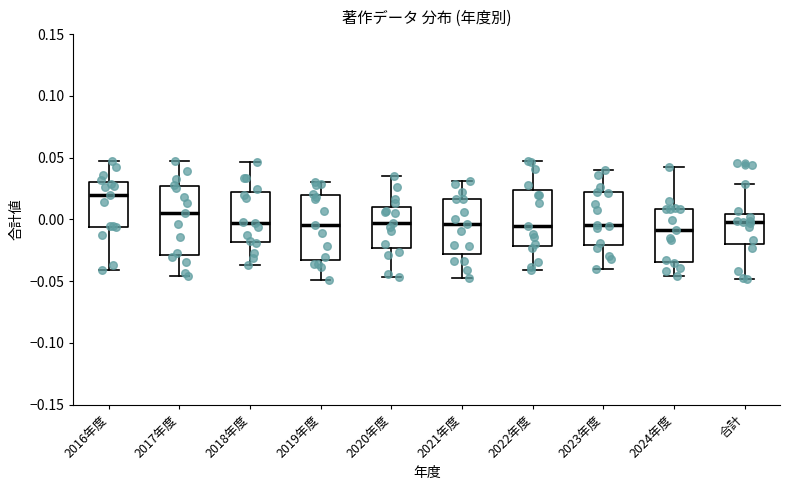

Which box has the highest median line?

2016年度